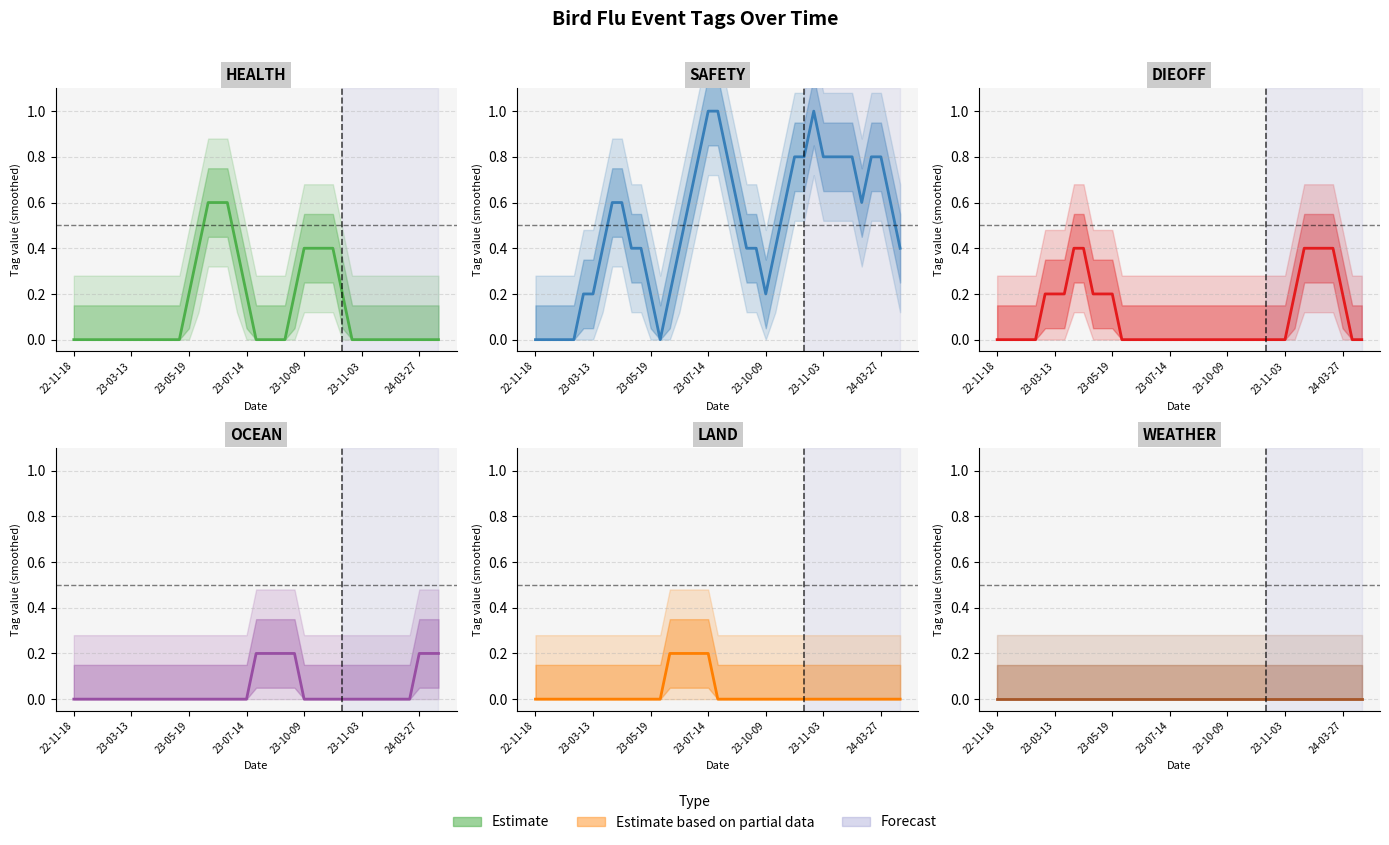

What is the spread (max minus min) of values at 28?

0.8